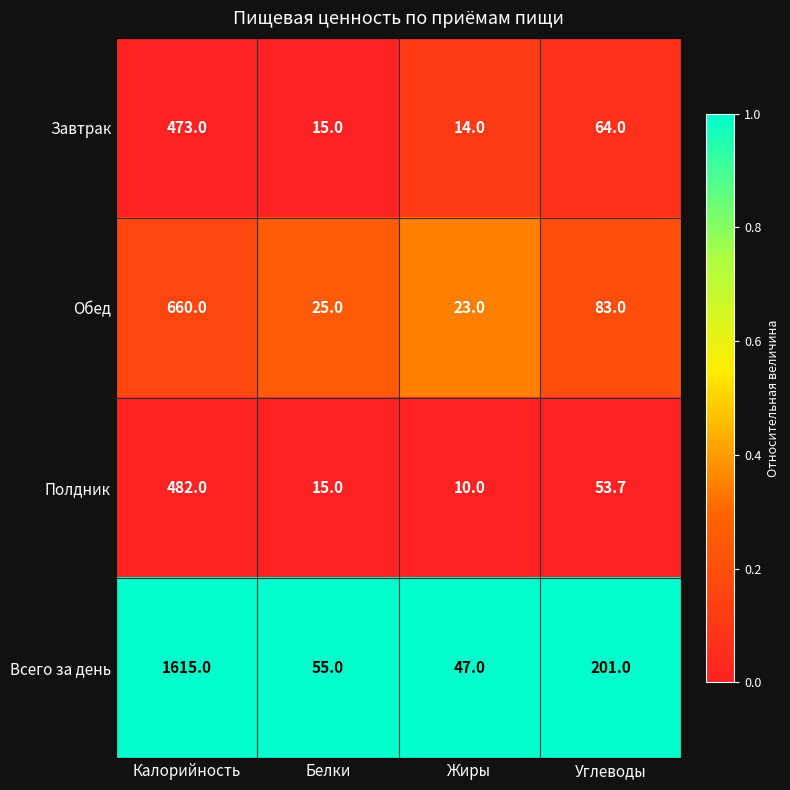

Which series has the widest spread of values?

Всего за день